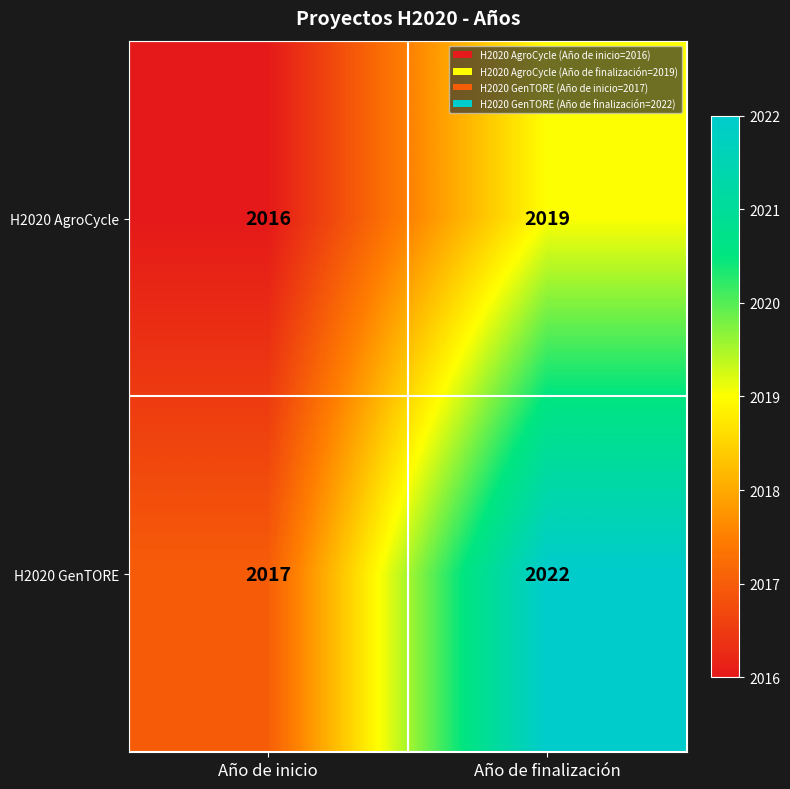

What is the maximum value shown in the chart?

2022